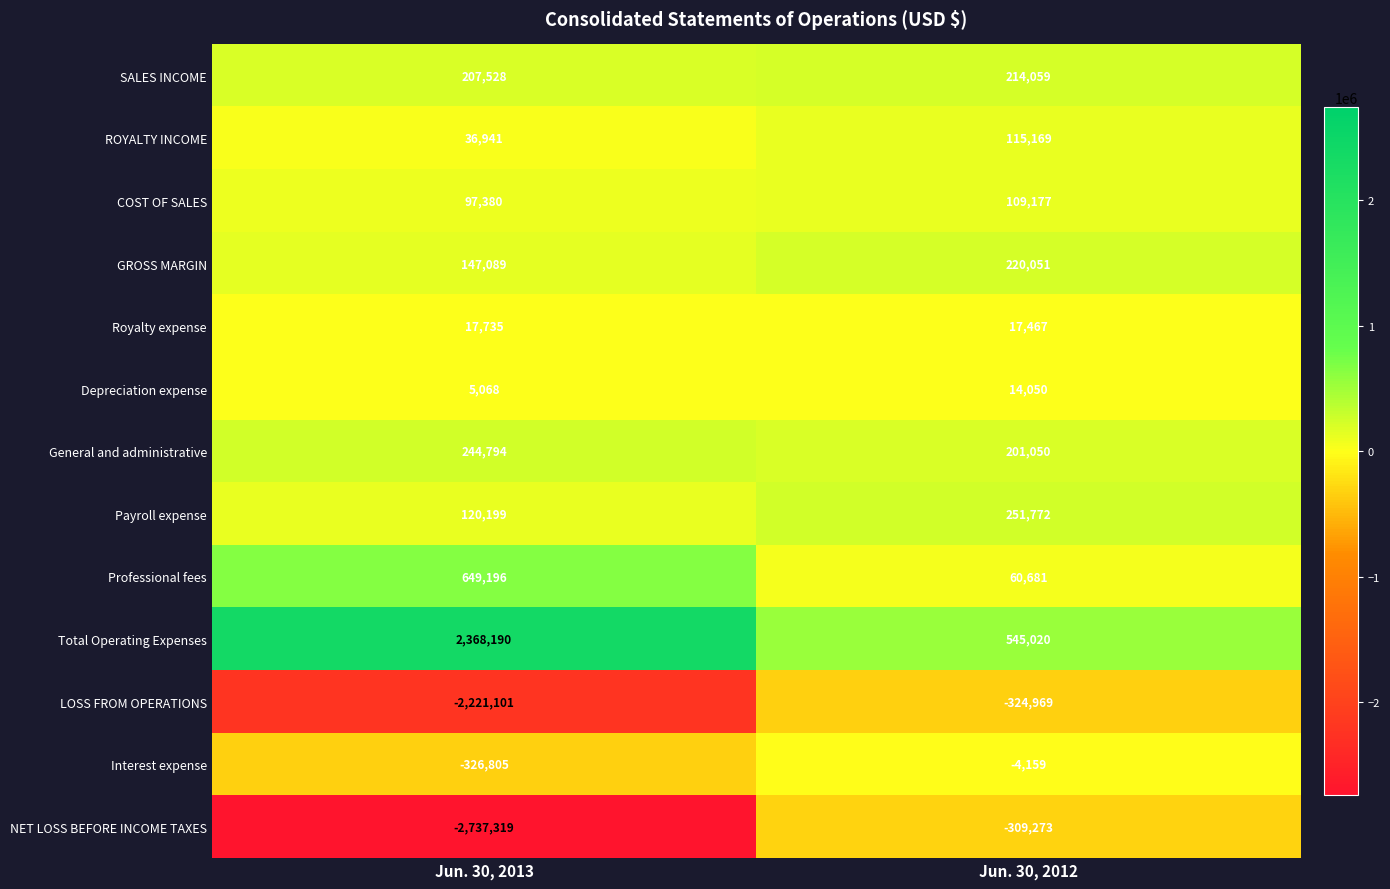

Which series has the largest total across all categories?

Total Operating Expenses